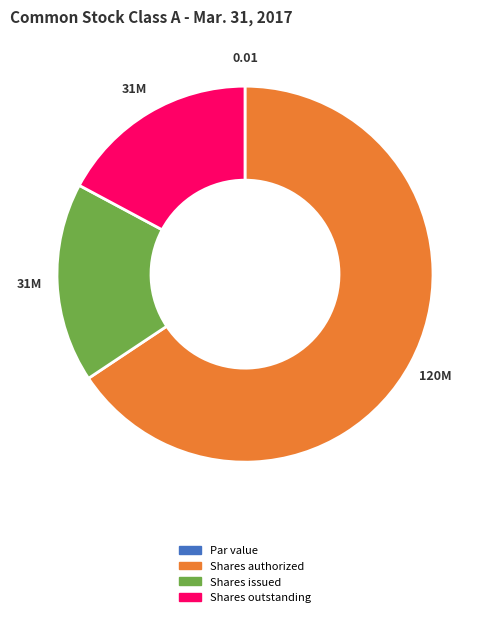

Is there any slice that represents more than half of the pie?

Yes